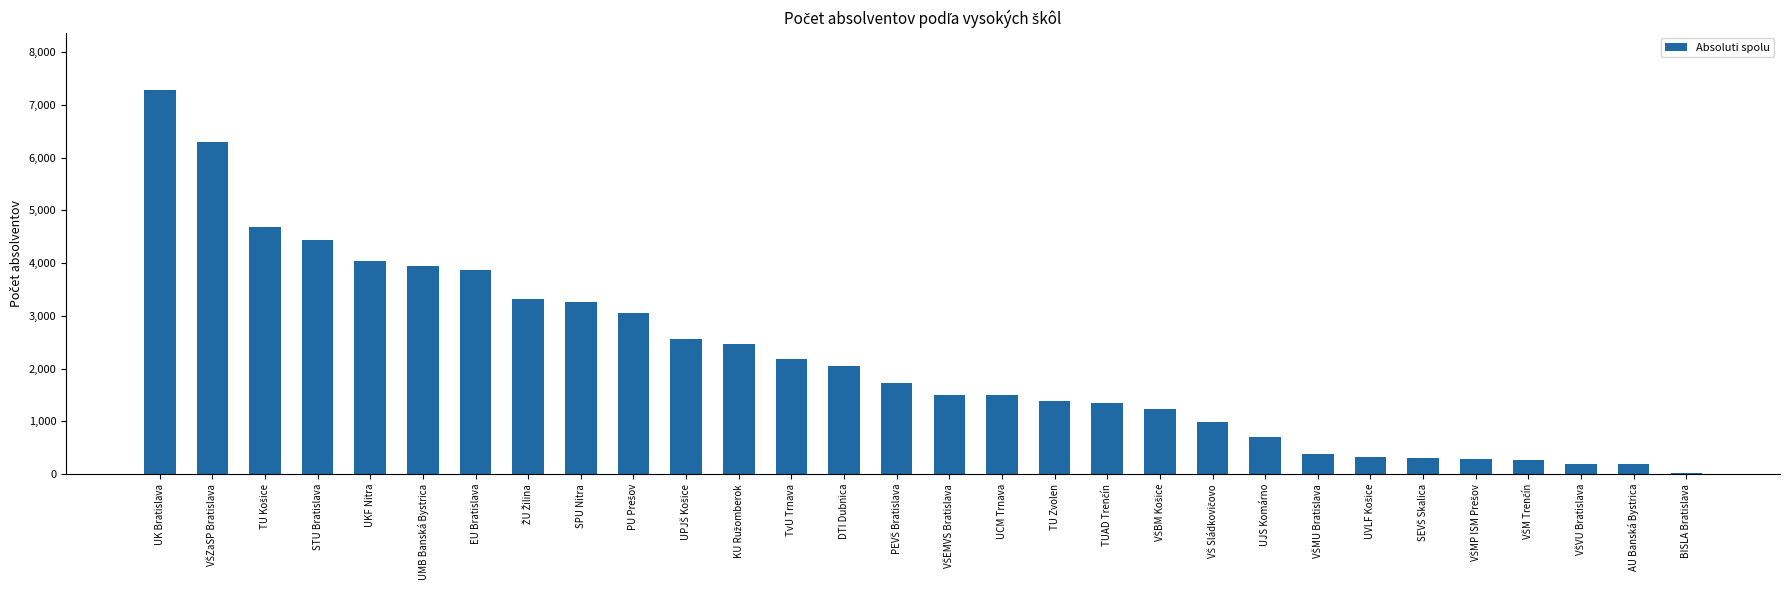

How many series are shown in this chart?

1